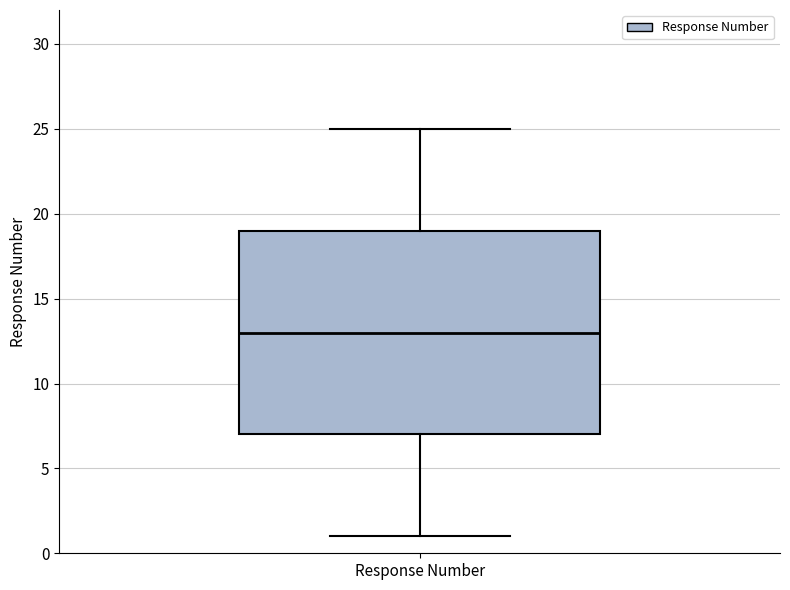

Transcribe this box plot: give where the median line is, the range the box spans, and where the two whiskers end, as read against the y-axis. The values are not printed on the chart, so give them approximately, as read against the axis.

median 13, box 7 to 19, whiskers 1 to 25